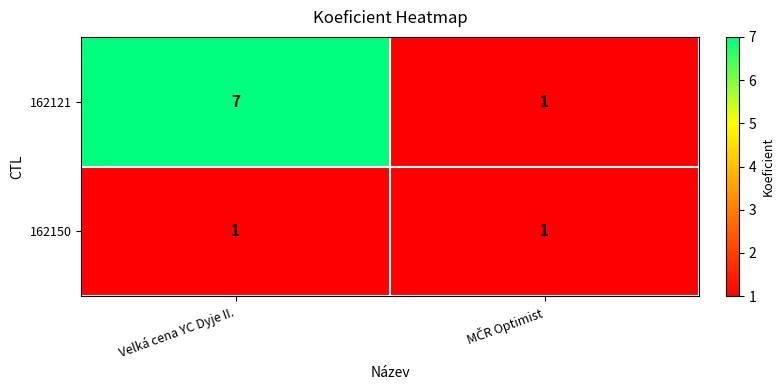

Rank the series by their average value, from highest to lowest.

162121, 162150